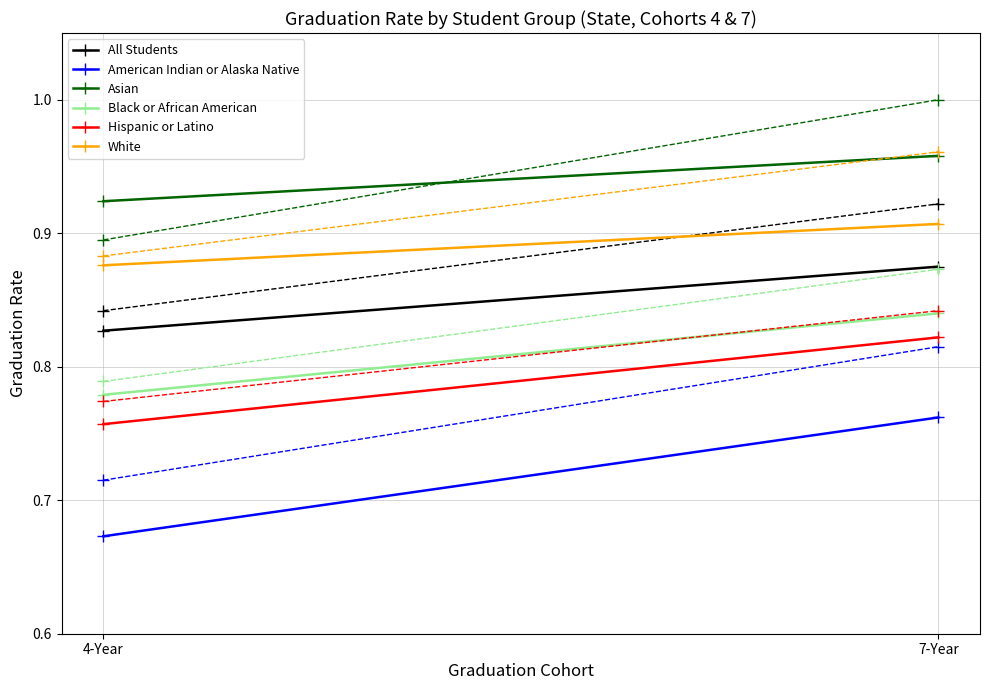

Reading left to right, what are all the values shown in this chart?

All Students: 4-Year=0.8	7-Year=0.9
American Indian or Alaska Native: 4-Year=0.7	7-Year=0.8
Asian: 4-Year=0.9	7-Year=1.0
Black or African American: 4-Year=0.8	7-Year=0.8
Hispanic or Latino: 4-Year=0.8	7-Year=0.8
White: 4-Year=0.9	7-Year=0.9